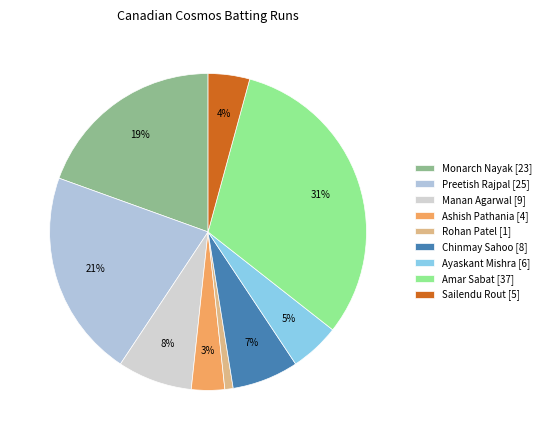

To the nearest percent, what is the average slice percentage?

11%